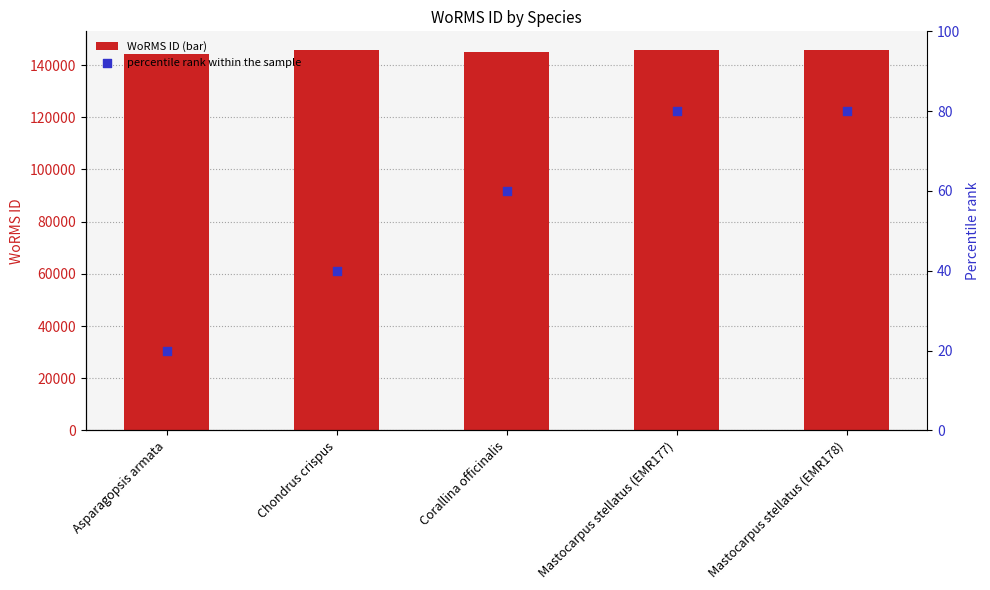

Which series has the widest spread of Y values?

WoRMS ID